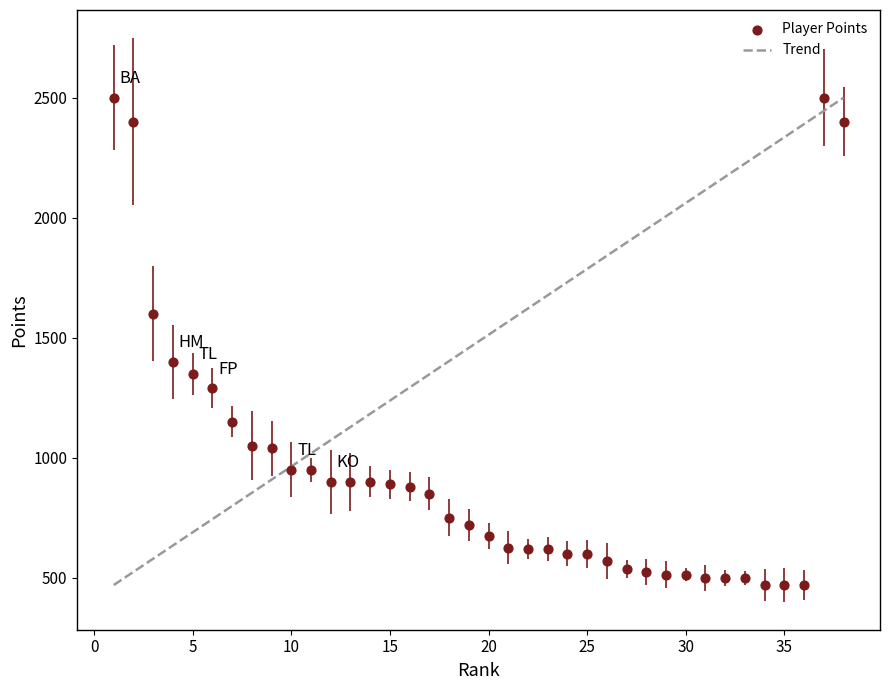

What Y value in the scatter plot is closest to 1485?

1400